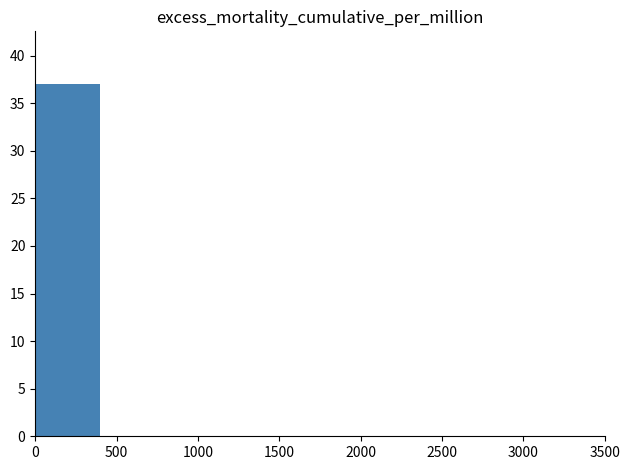

The value at 0 is 37. True or false?

True